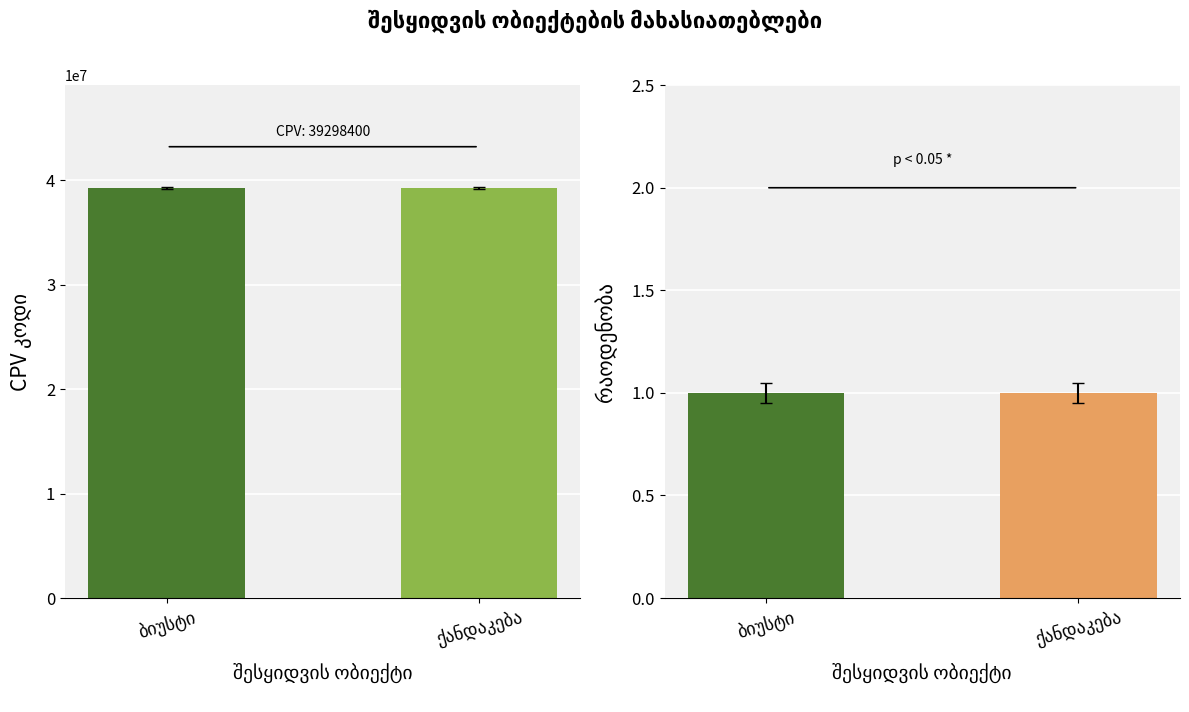

The value of CPV კოდი at ბიუსტი is 39298400. True or false?

True